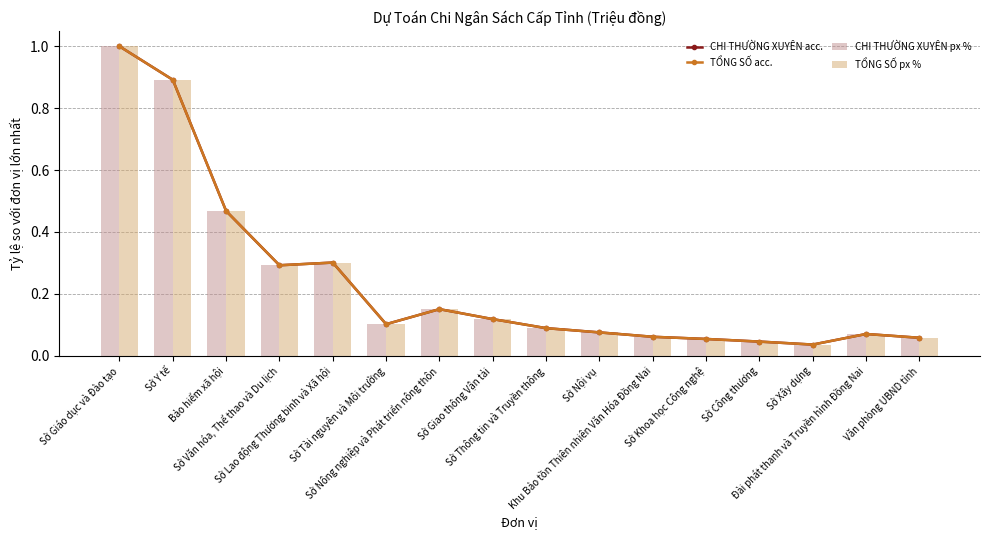

What is the value of the CHI THƯỜNG XUYÊN acc. bar at the 3rd from the left?

0.5